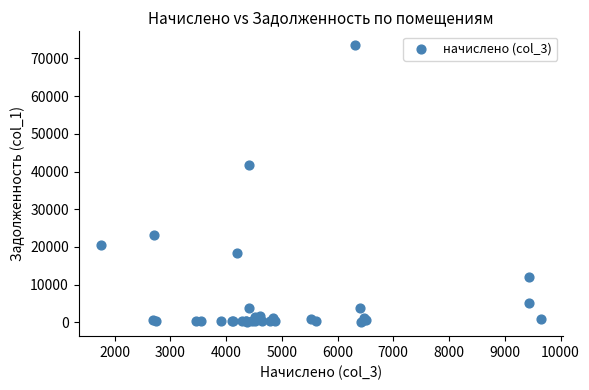

What Y value in the scatter plot is closest to 36757?

41781.7